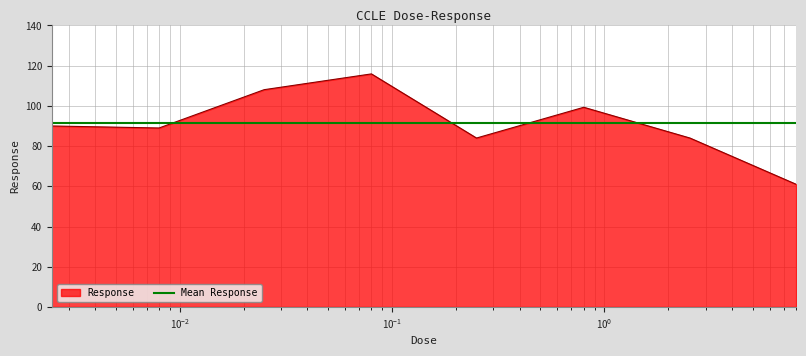

What is the difference between the second highest and second lowest values?

24.0